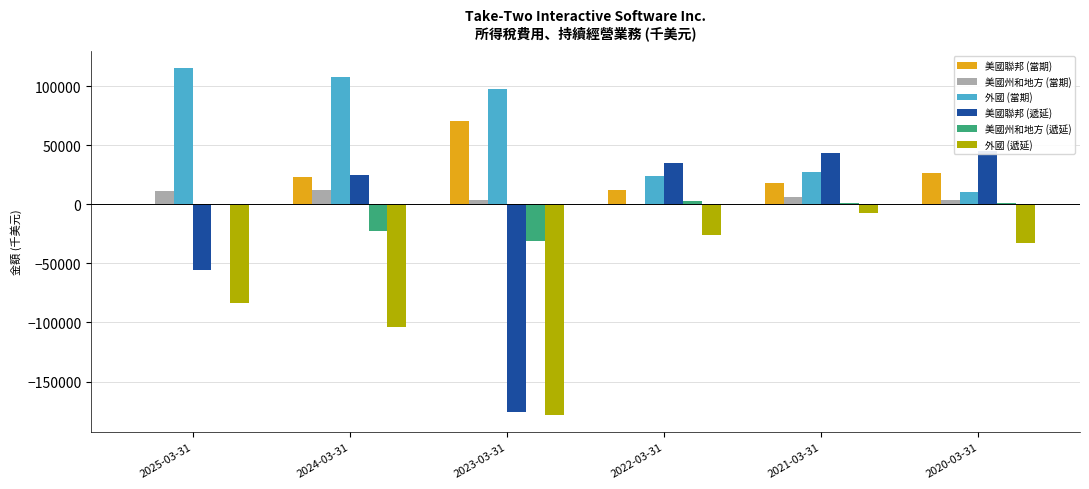

What is the sum of all 美國州和地方 (遞延) values?

-48687